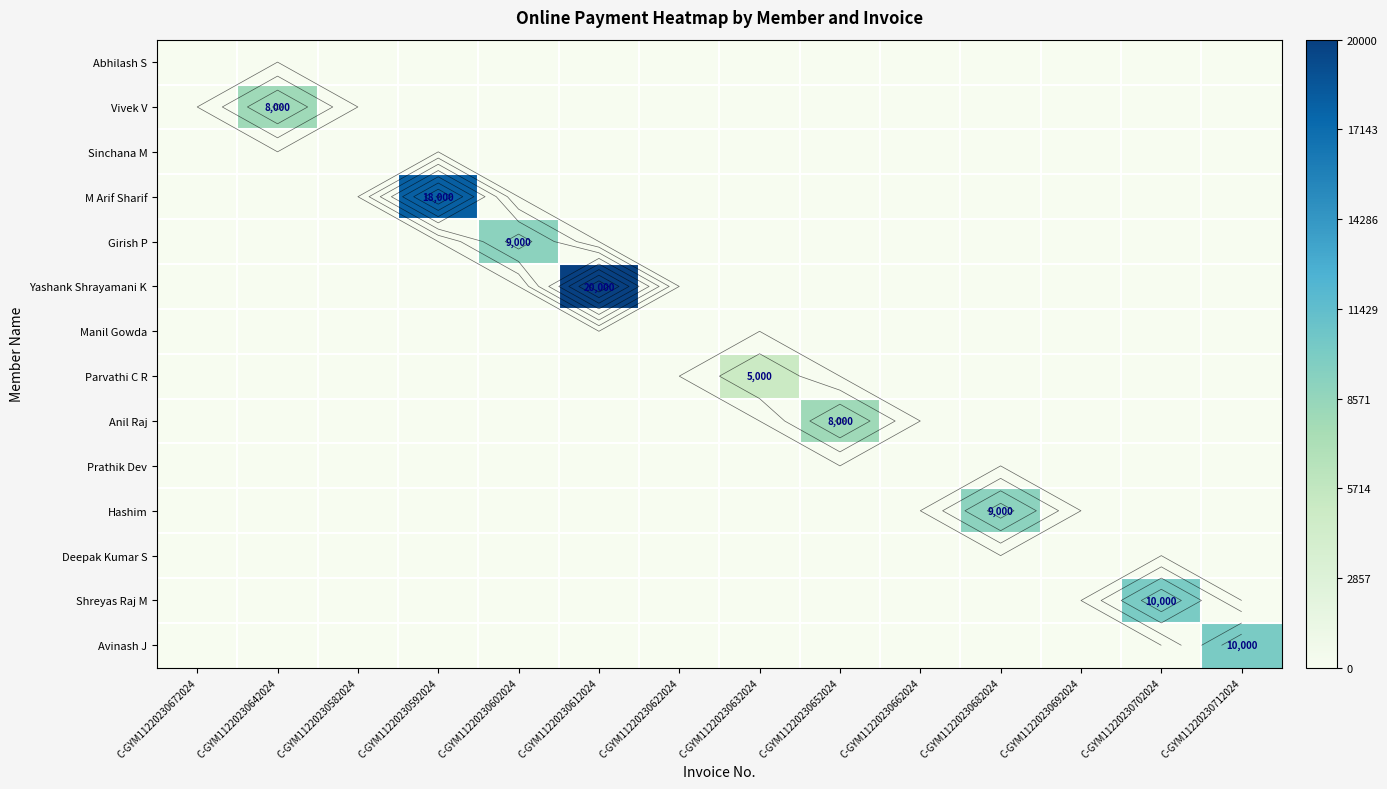

Count the number of categories in the chart.

14